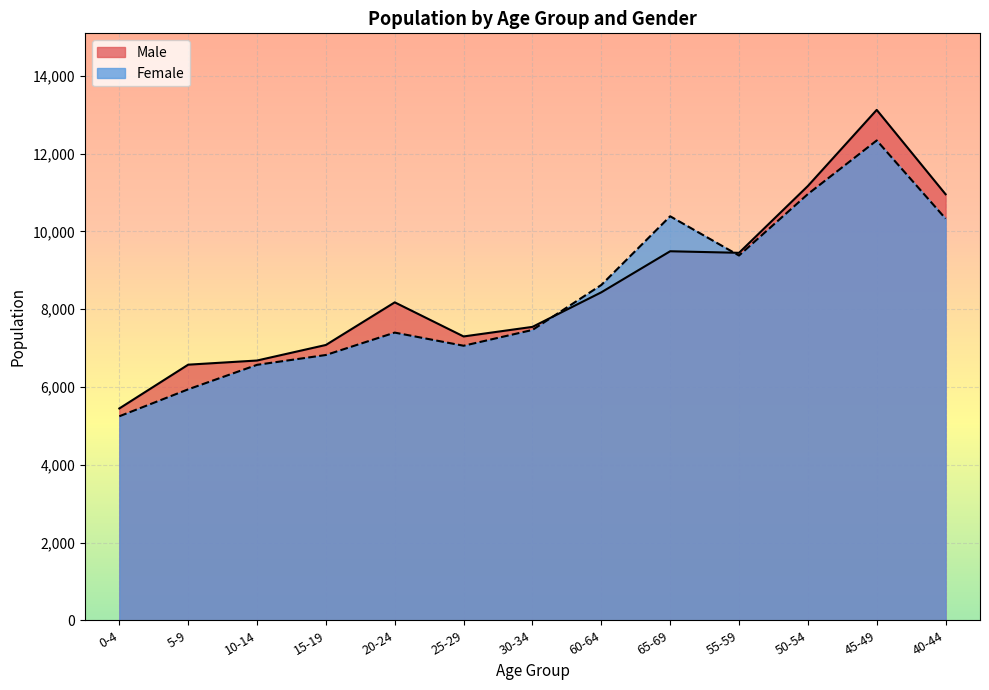

At which category does the chart reach its peak across all series?

45-49